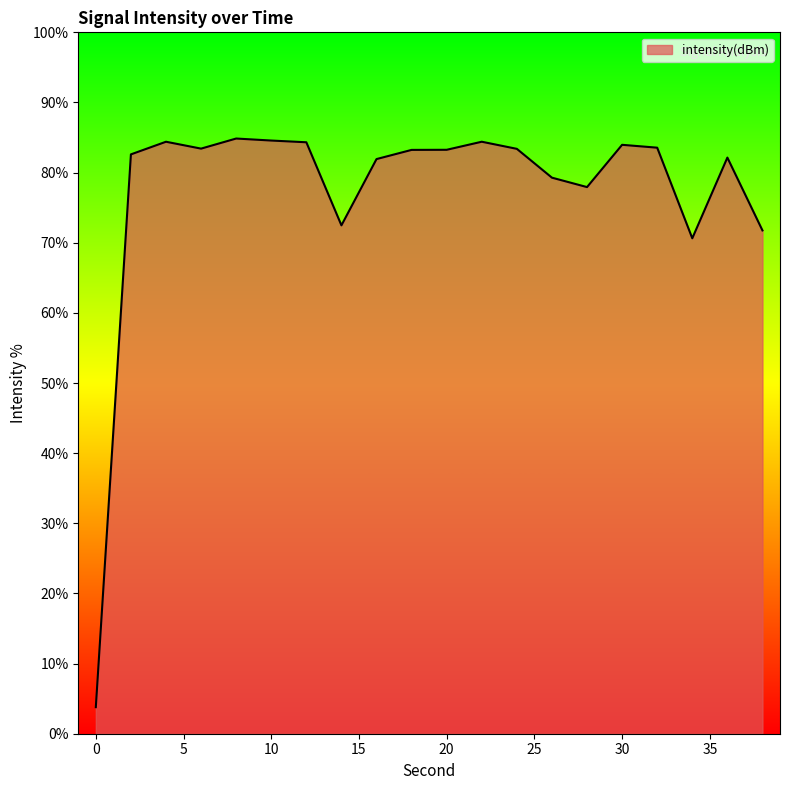

How many distinct data groups are displayed?

1